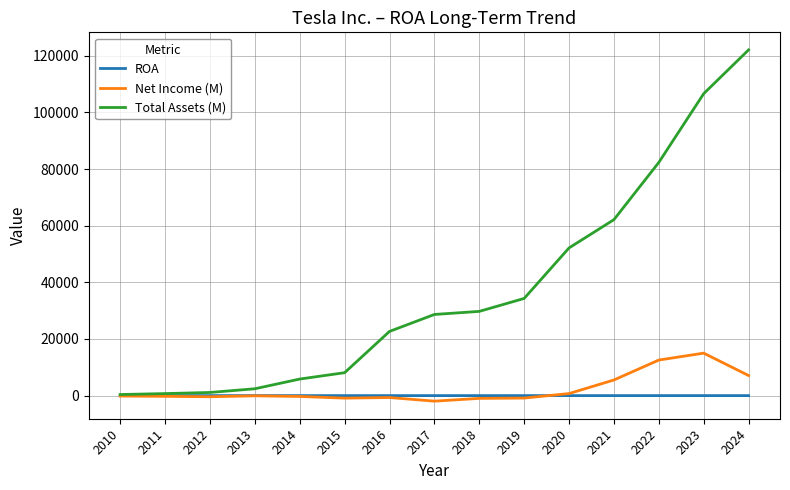

Which series has the widest spread of values?

Total Assets (M)